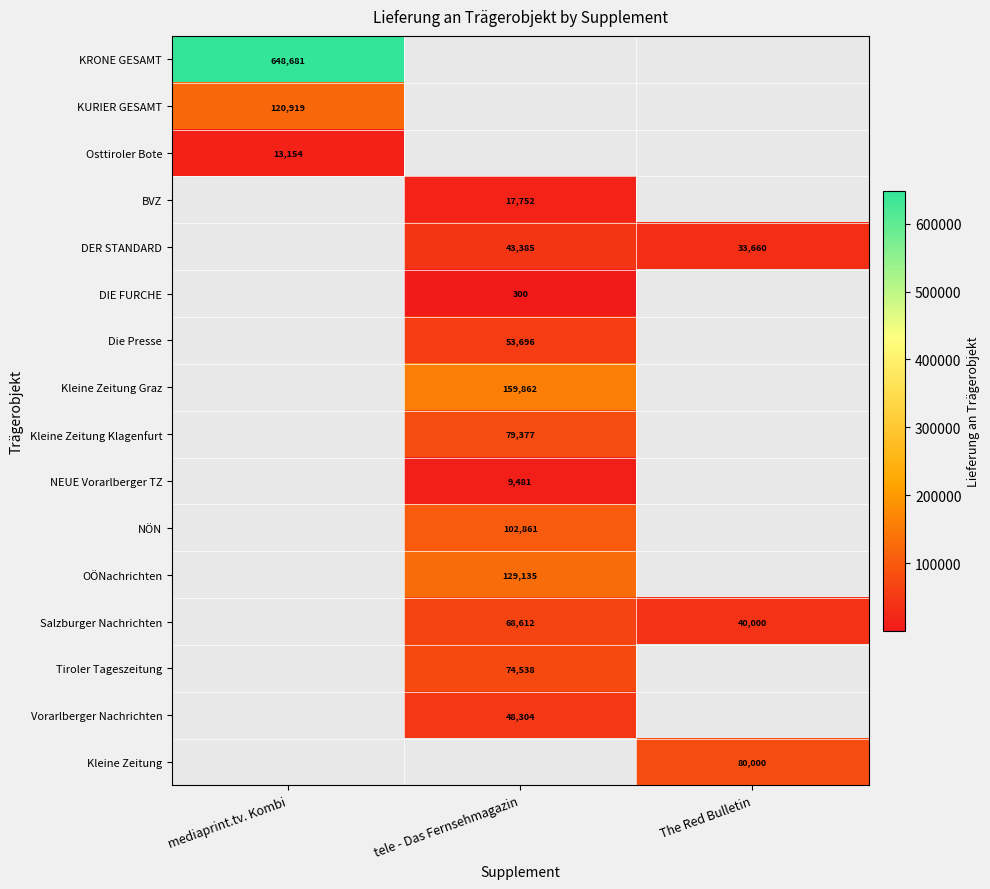

Is it true that Kleine Zeitung Graz equals 159862 at tele - Das Fernsehmagazin?

True